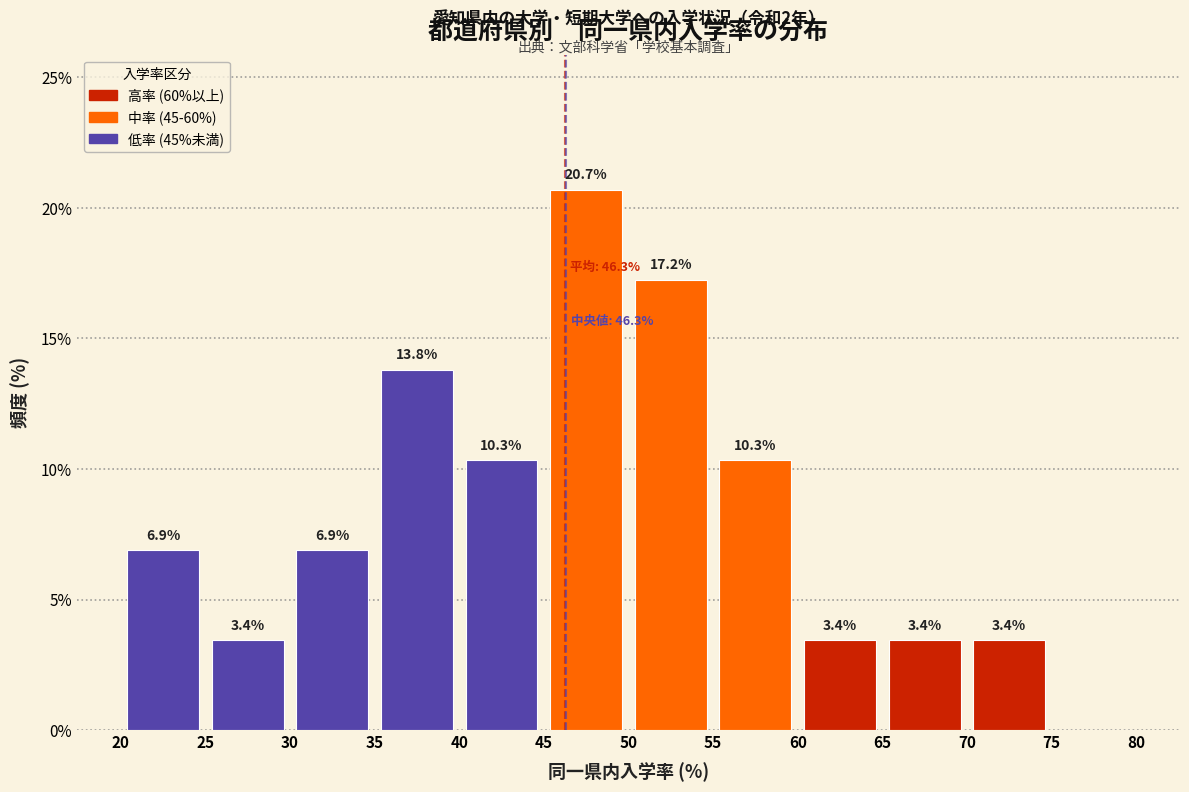

Which range on the x-axis has the tallest bar?

45 to 50